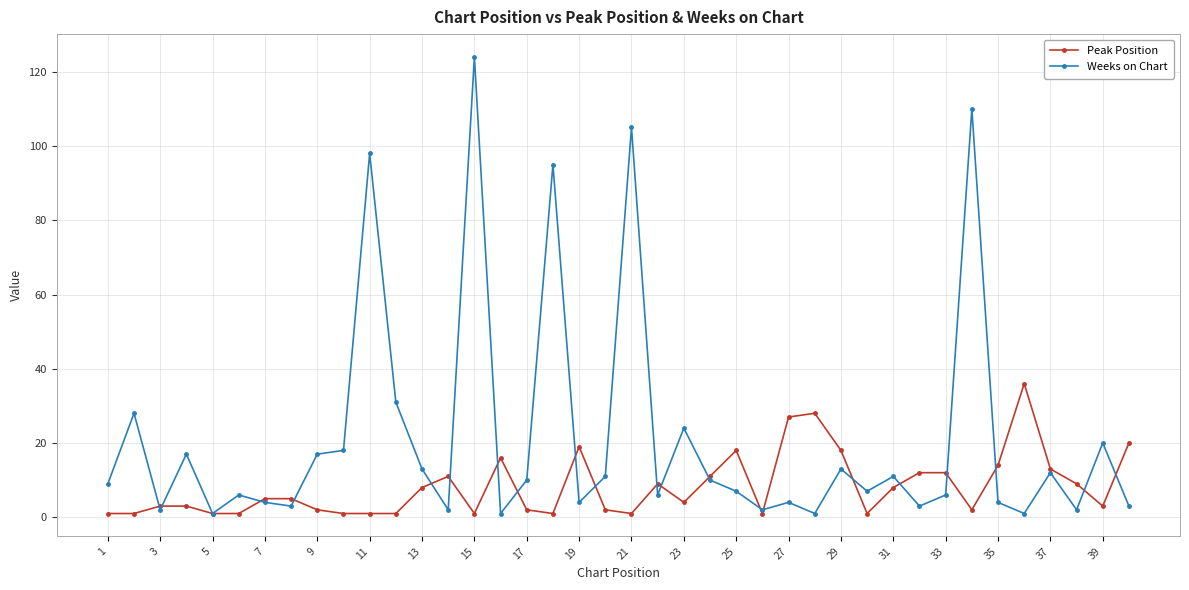

What is the difference between the maximum and second lowest values in the Weeks on Chart series?

123